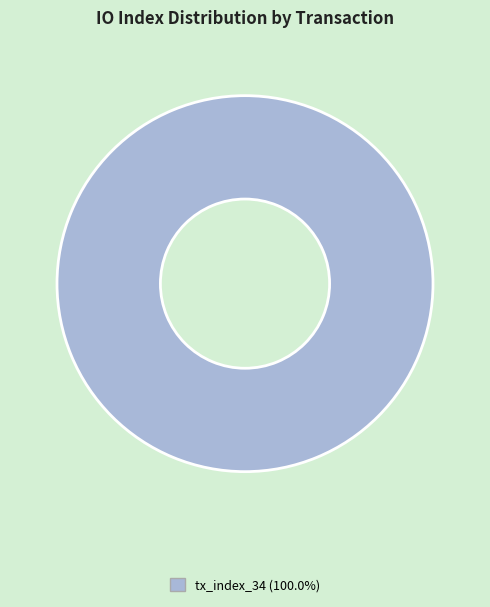

Does any single category account for the majority?

Yes